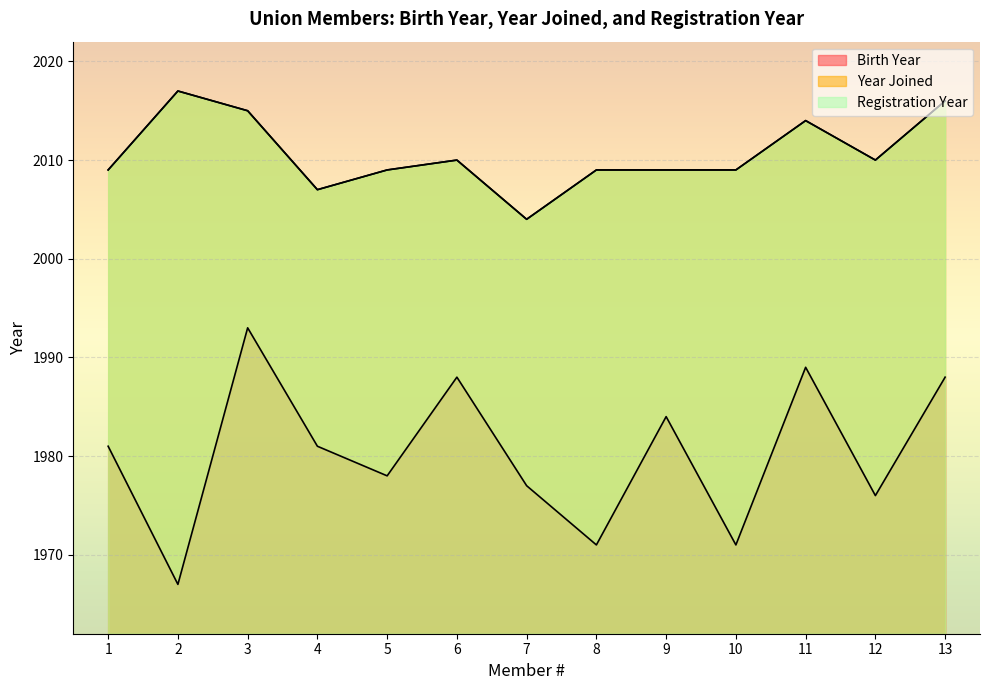

Count the number of categories in the chart.

13